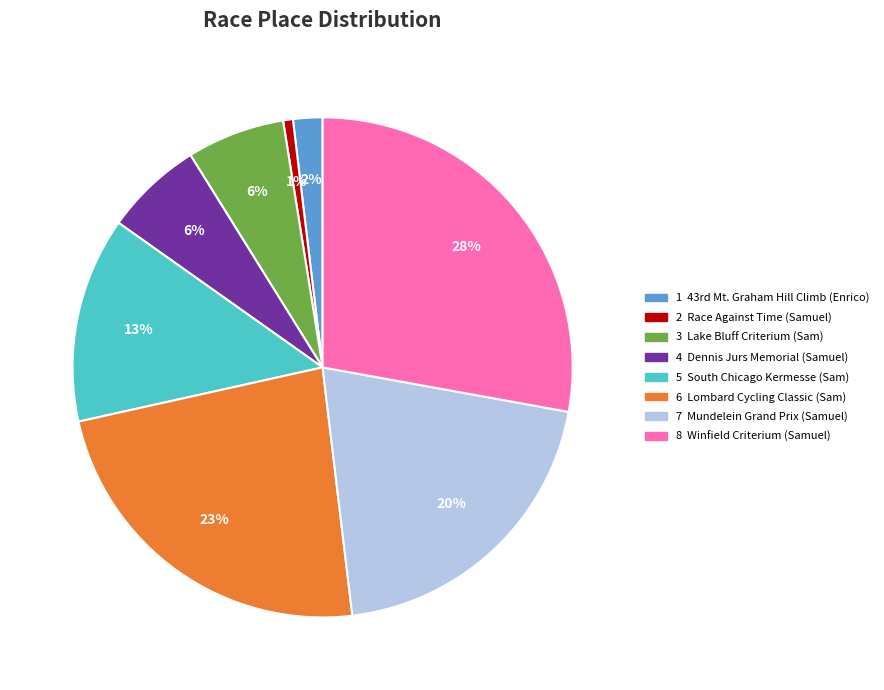

Is there any slice that represents more than half of the pie?

No